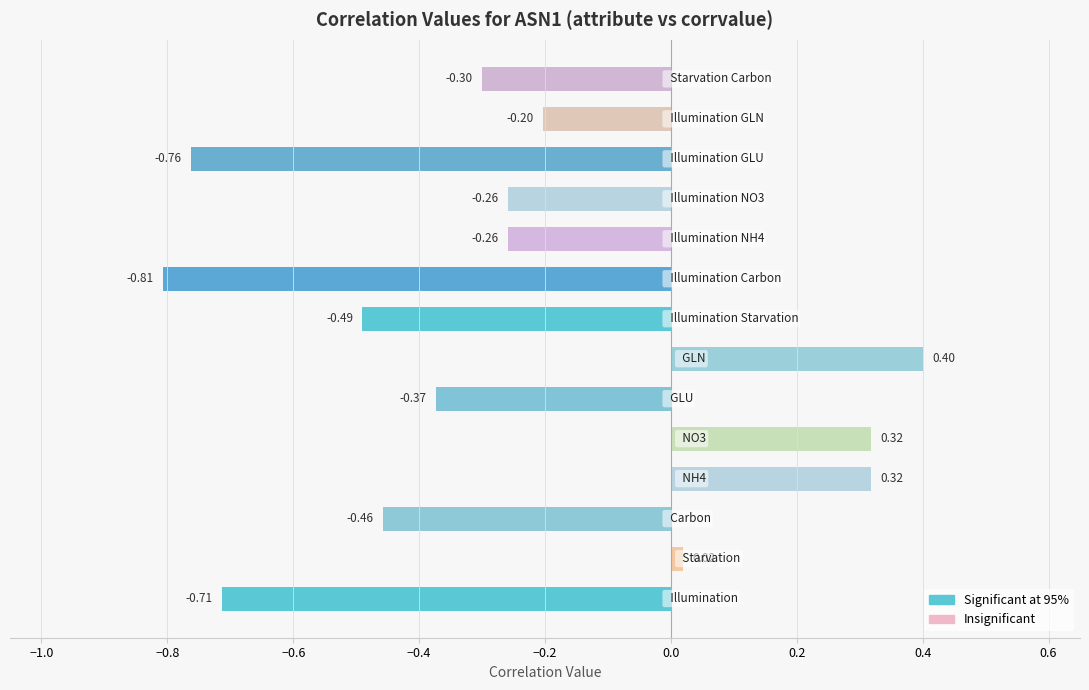

How many series are shown in this chart?

1